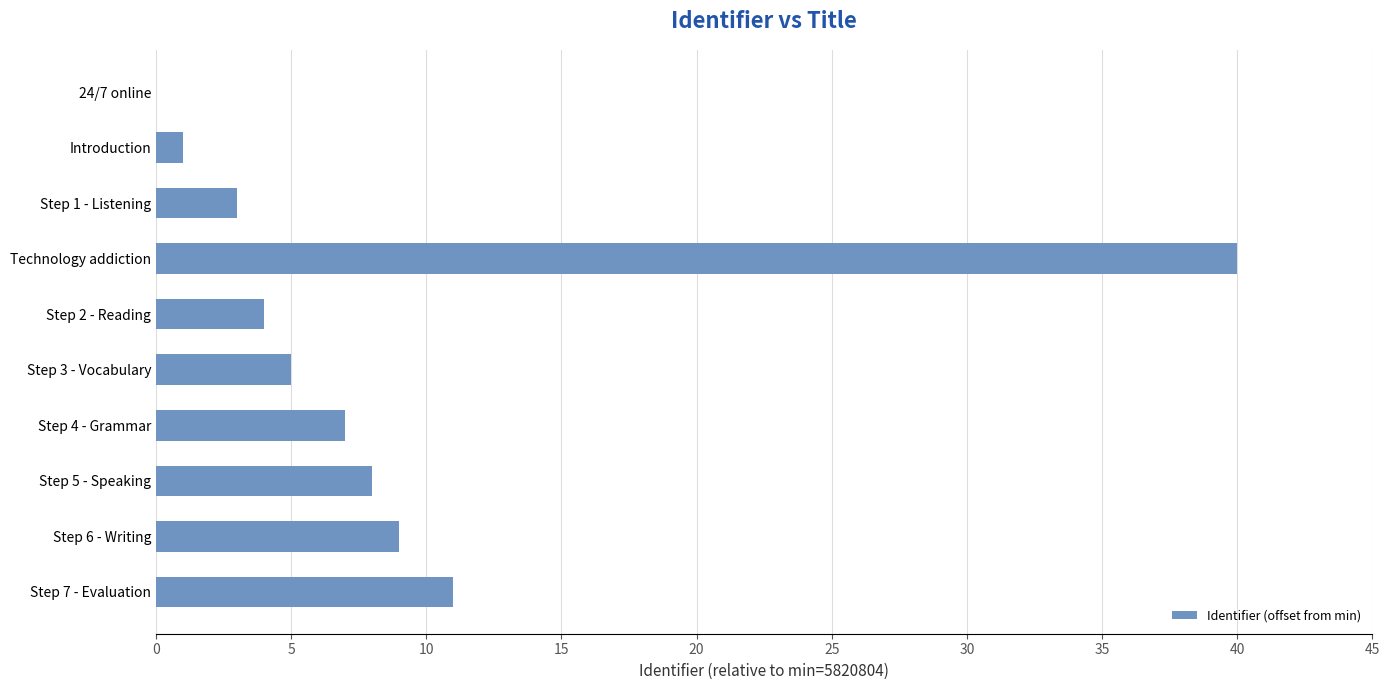

What is the sum of all values?

88